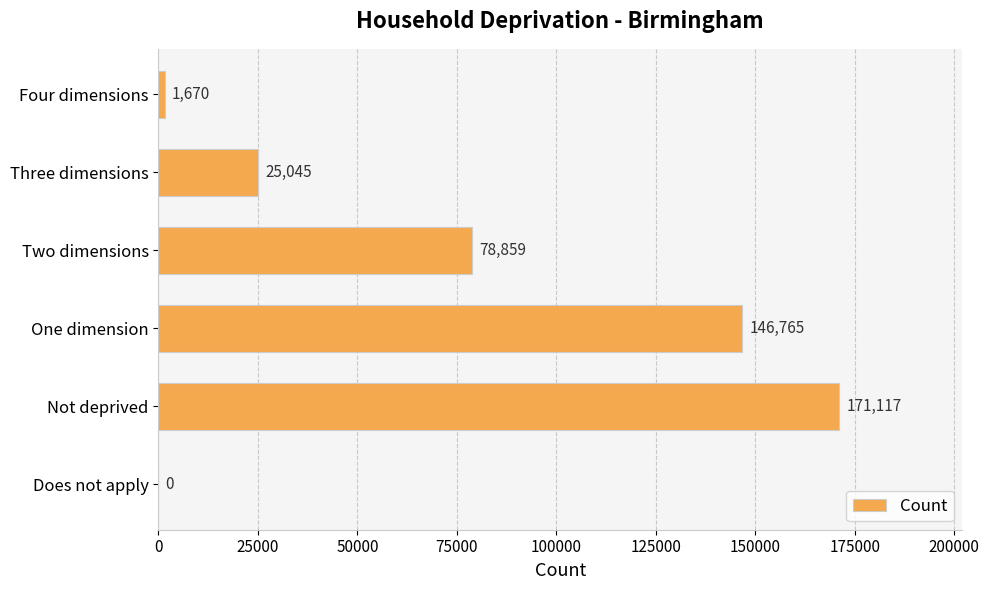

Between Four dimensions and Two dimensions, which is larger?

Two dimensions